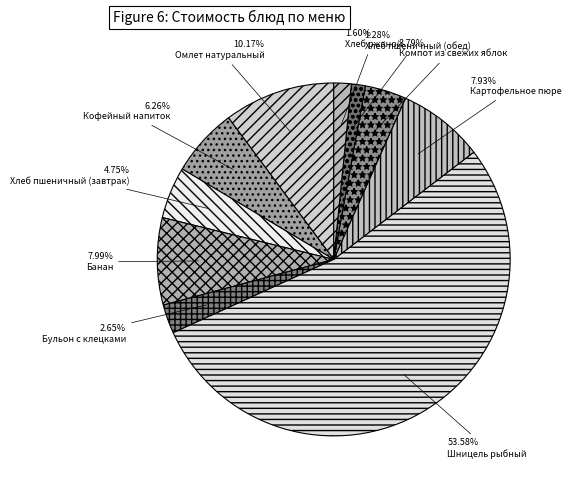

How many segments does this pie chart have?

10